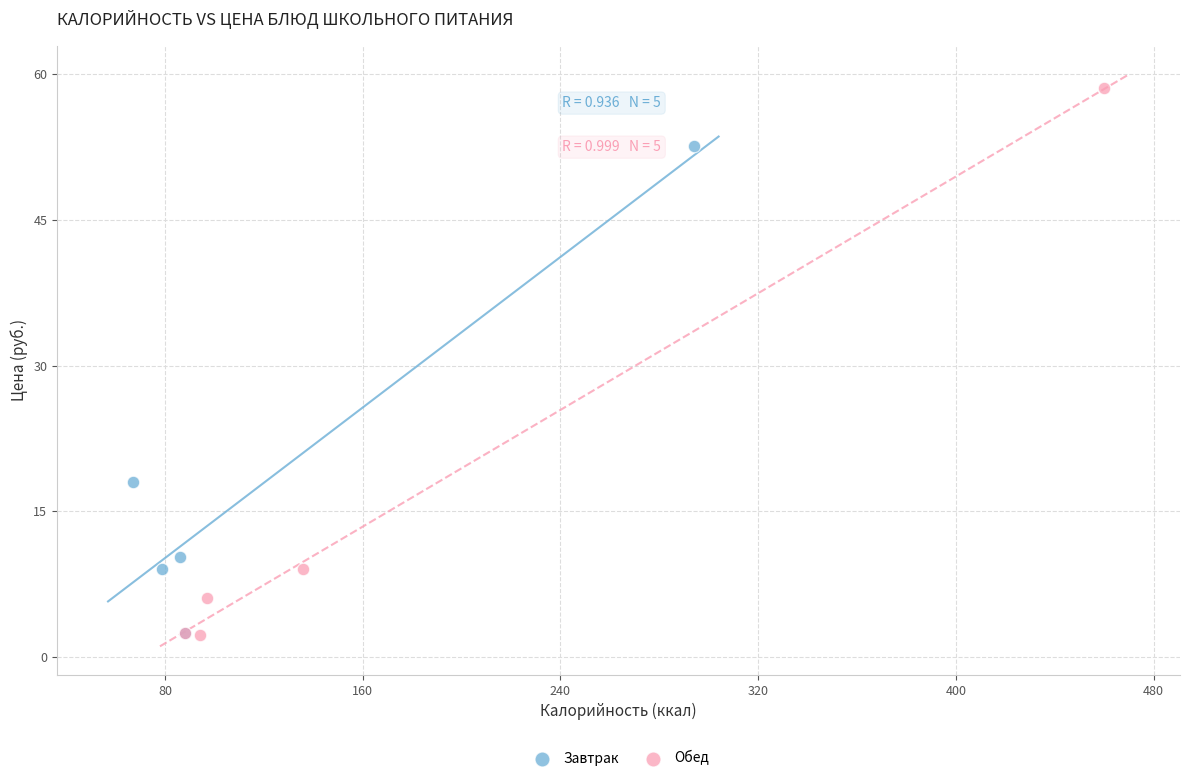

Which series reaches the maximum Y coordinate?

Обед